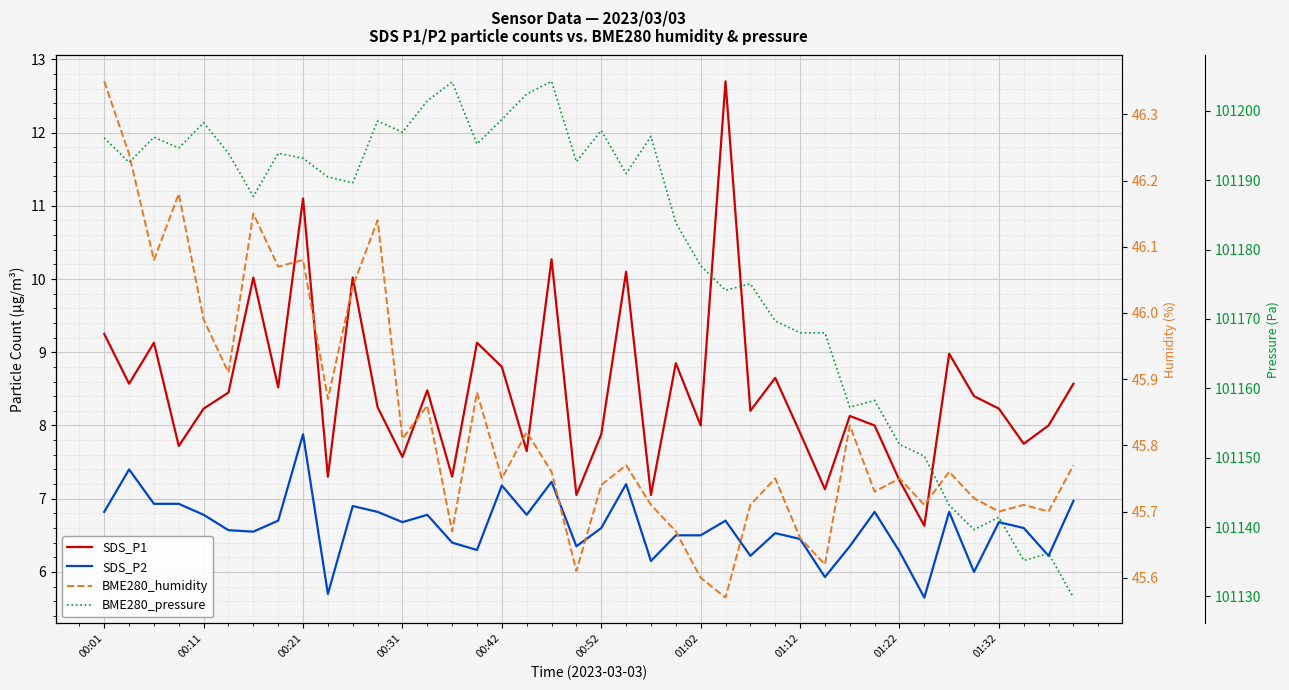

How many series are shown in this chart?

4